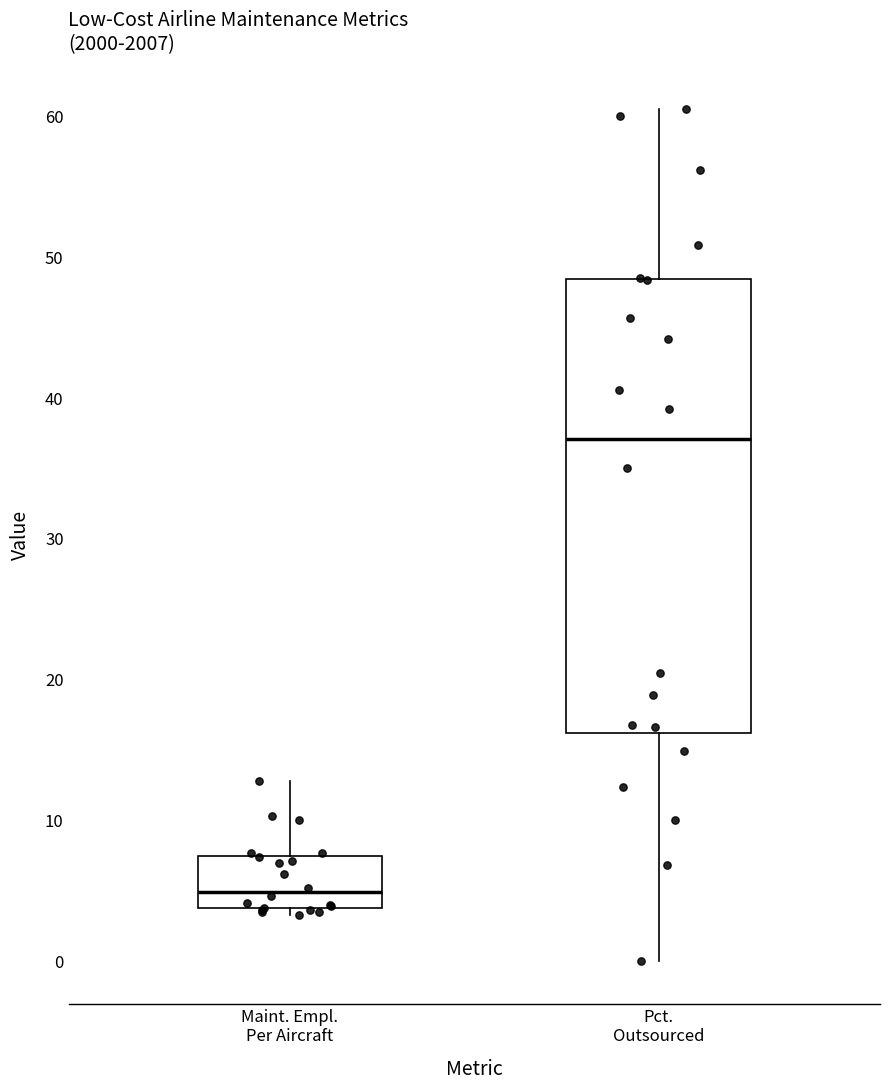

Where does the upper whisker of the box for Maint. Empl. Per Aircraft end on the y-axis? The values are not printed on the chart, so give them approximately, as read against the axis.

13